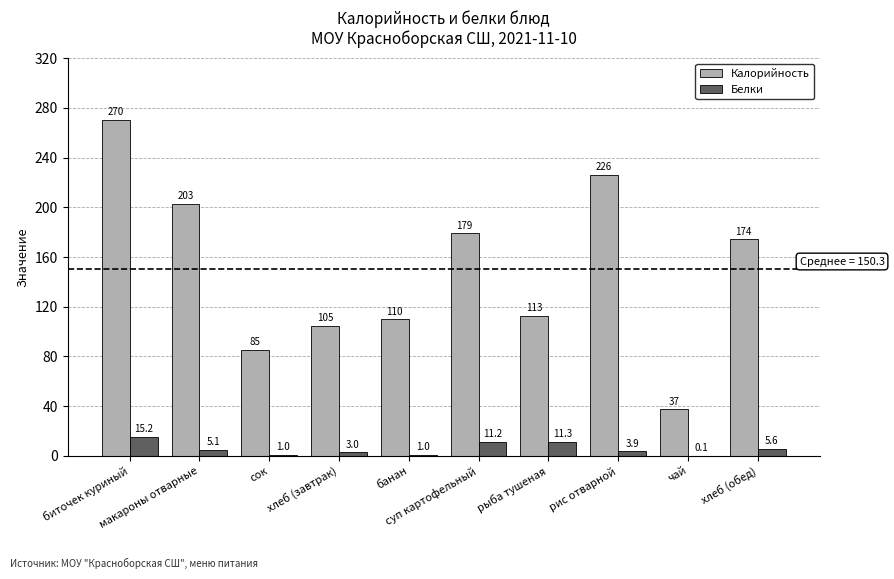

Are the bars grouped side by side (vs. stacked)?

Yes